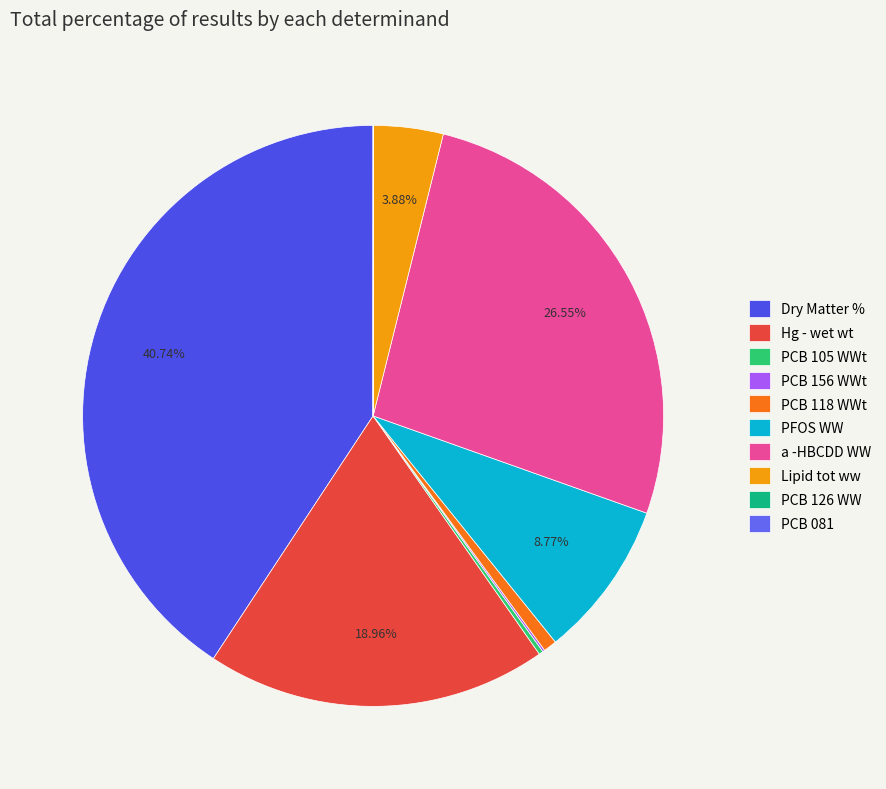

Between Hg - wet wt and PCB 126 WW, which is larger?

Hg - wet wt